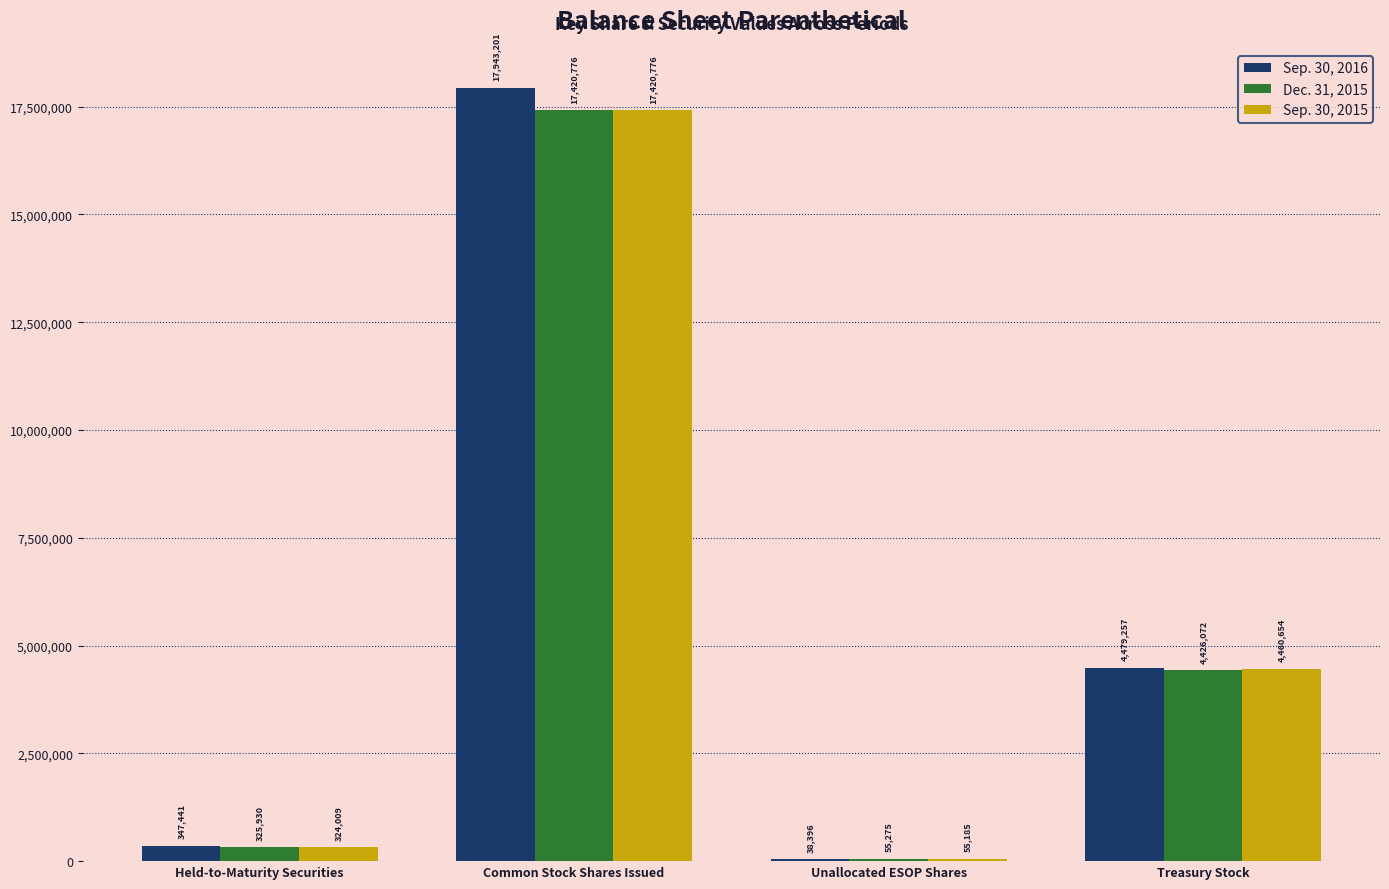

Reading right to left, list all the values displayed in this chart.

Sep. 30, 2016: Treasury Stock=4479257	Unallocated ESOP Shares=38396	Common Stock Shares Issued=17943201	Held-to-Maturity Securities=347441
Dec. 31, 2015: Treasury Stock=4426072	Unallocated ESOP Shares=55275	Common Stock Shares Issued=17420776	Held-to-Maturity Securities=325930
Sep. 30, 2015: Treasury Stock=4460654	Unallocated ESOP Shares=55185	Common Stock Shares Issued=17420776	Held-to-Maturity Securities=324009